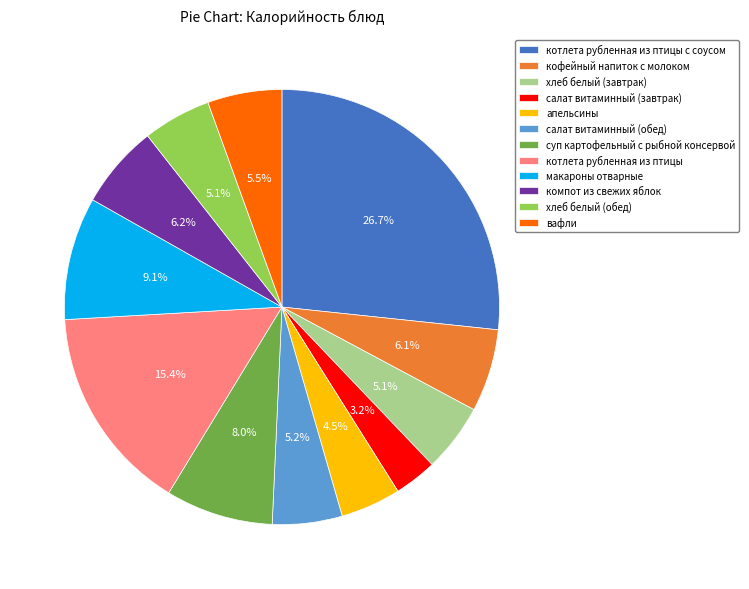

What is the smallest slice in the pie chart?

салат витаминный (завтрак)